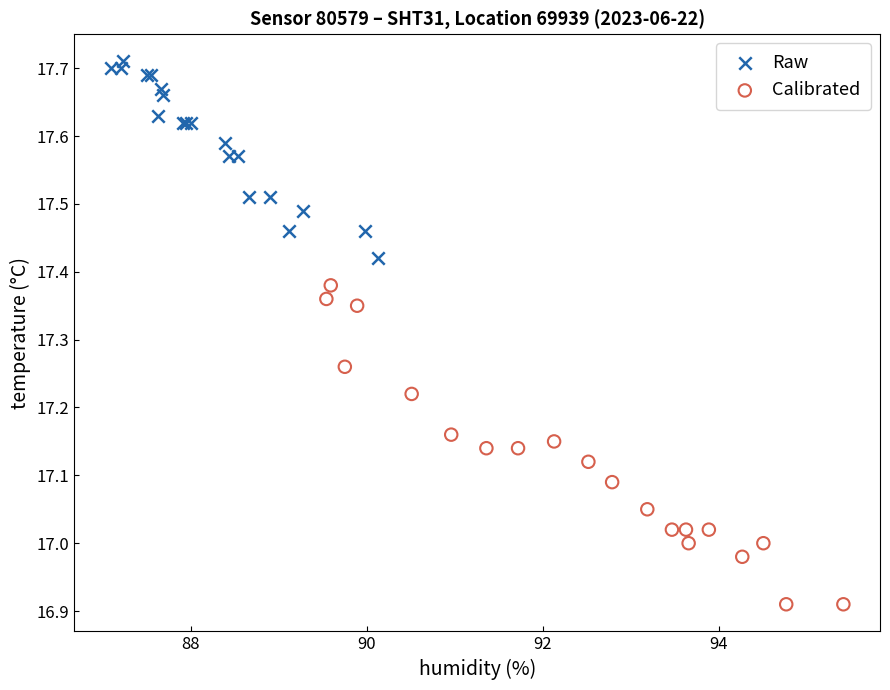

What are all the series names shown in the legend?

Raw, Calibrated